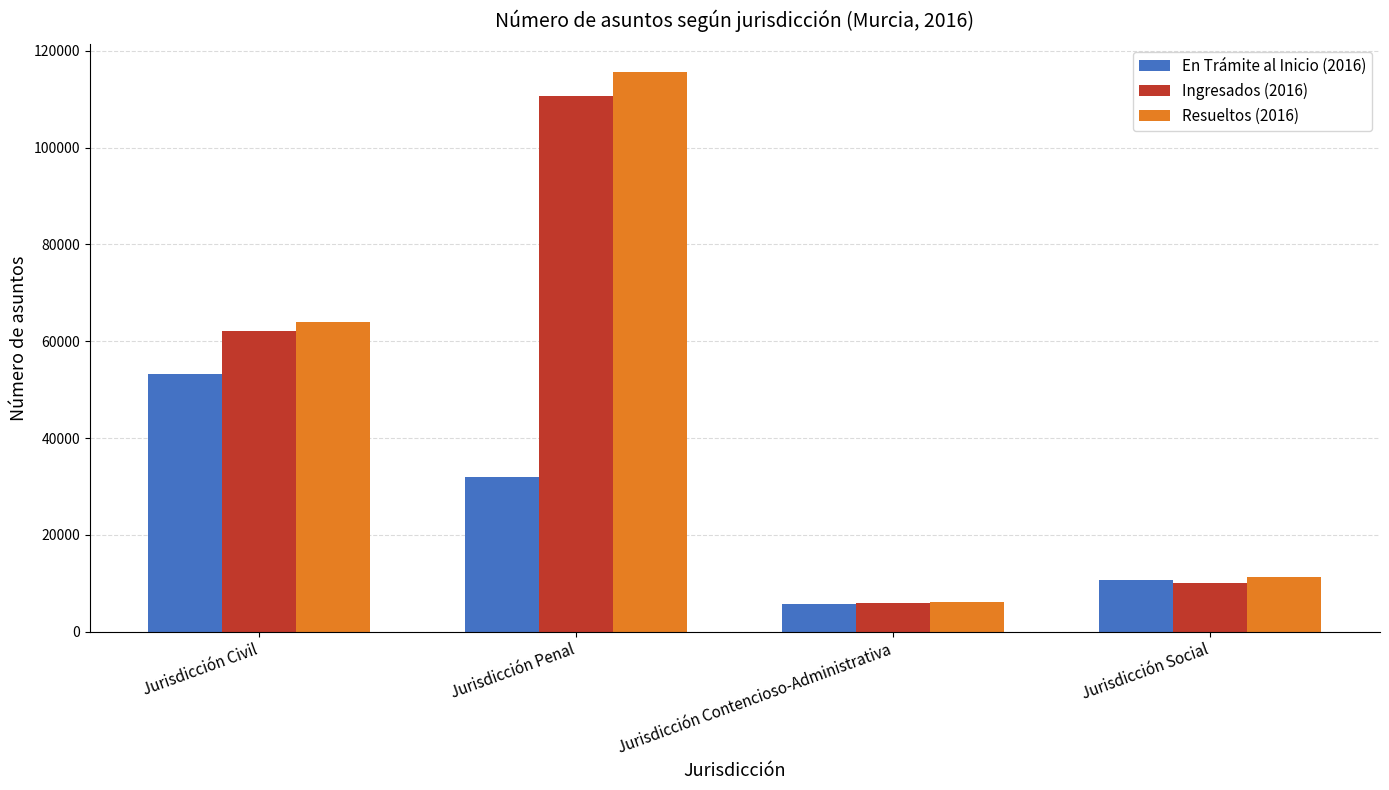

How many bars are there in each group?

3